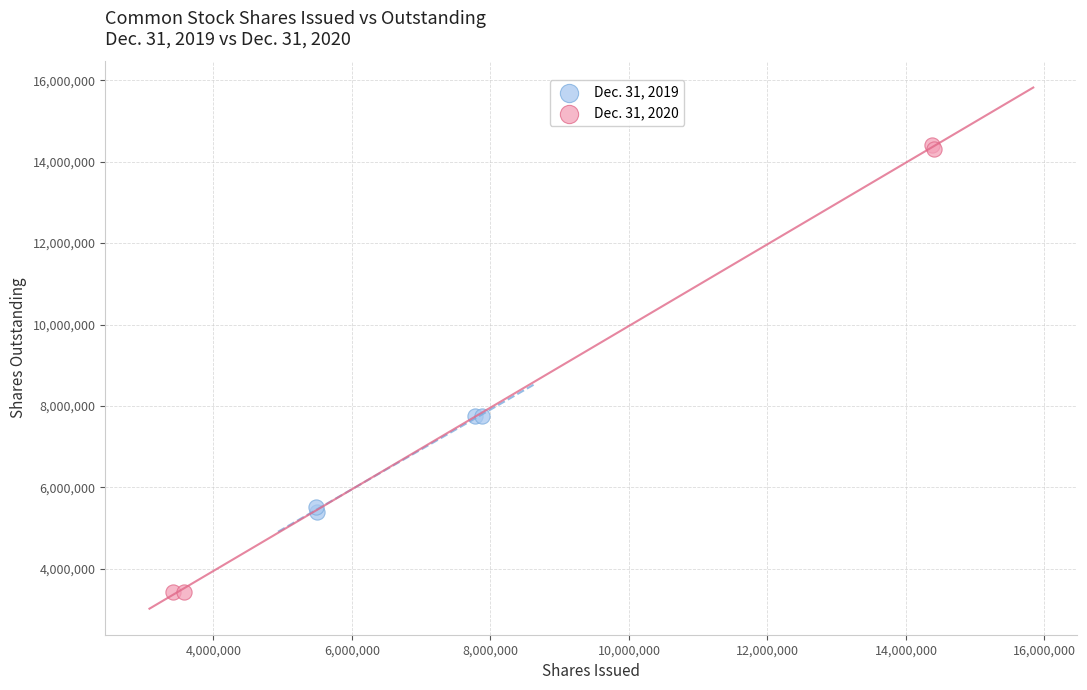

Which series has the widest spread of Y values?

Dec. 31, 2020